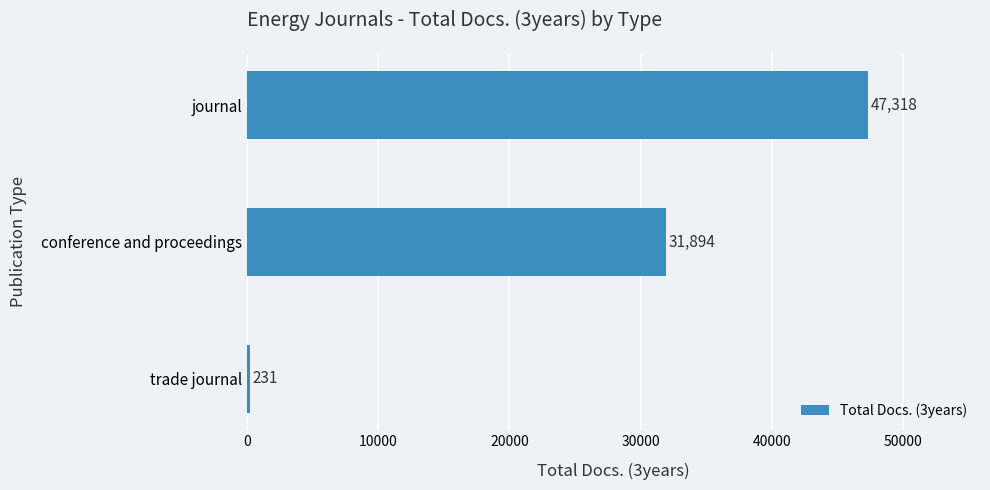

Between conference and proceedings and journal, which is larger?

journal